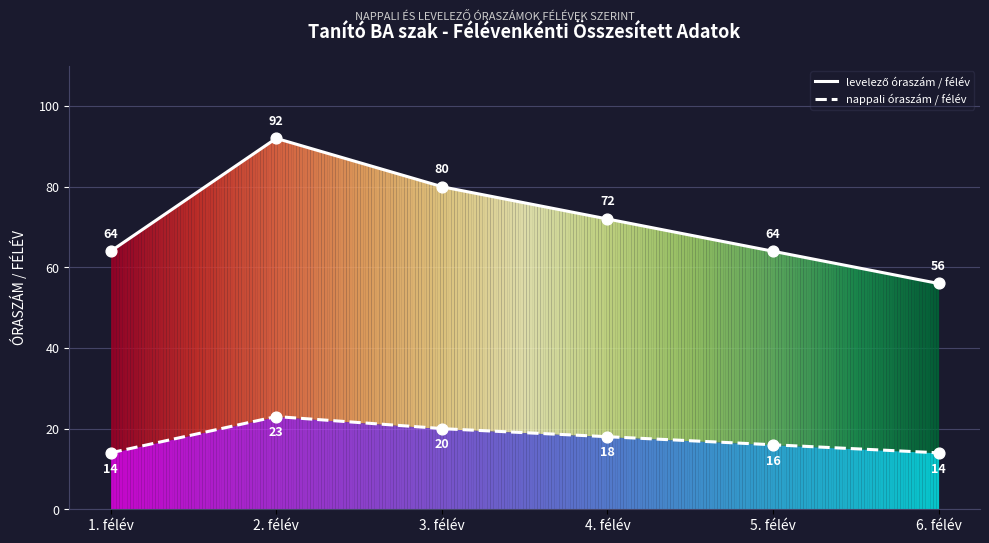

What is the total value across all series at 3. félév?

100